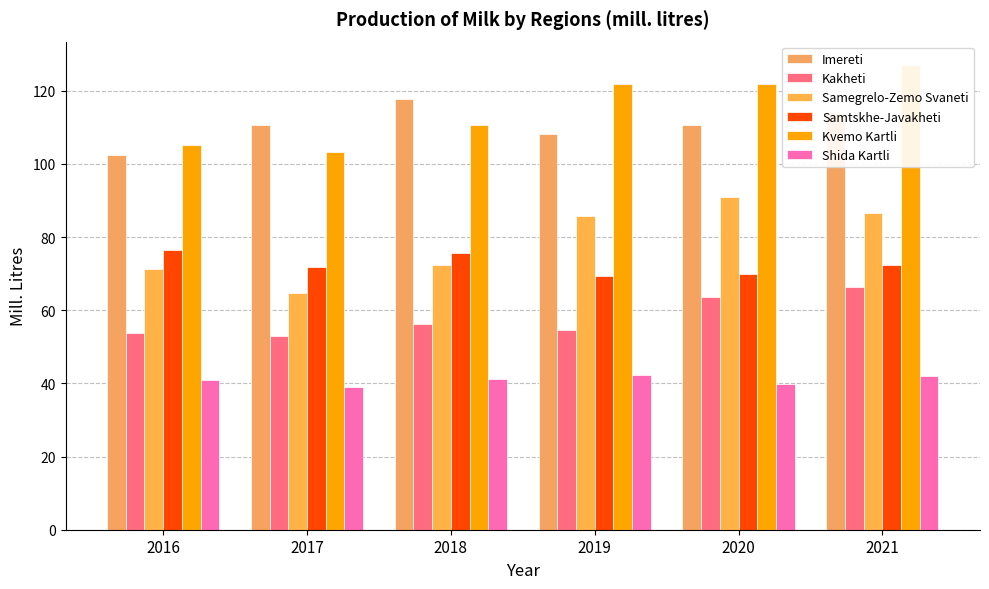

Does the chart contain any negative values?

No